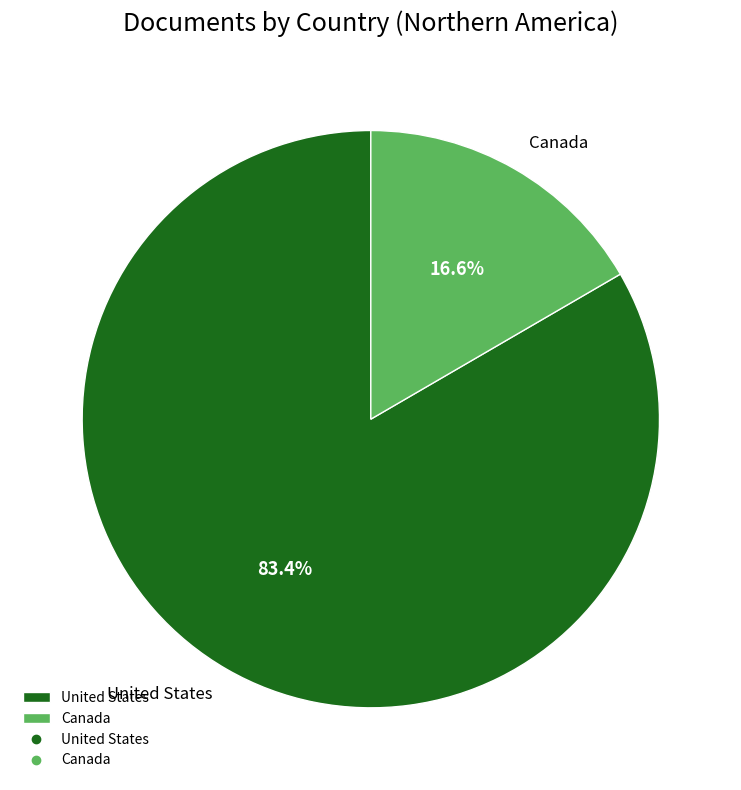

What percentage is NOT represented by Canada?

83.4%